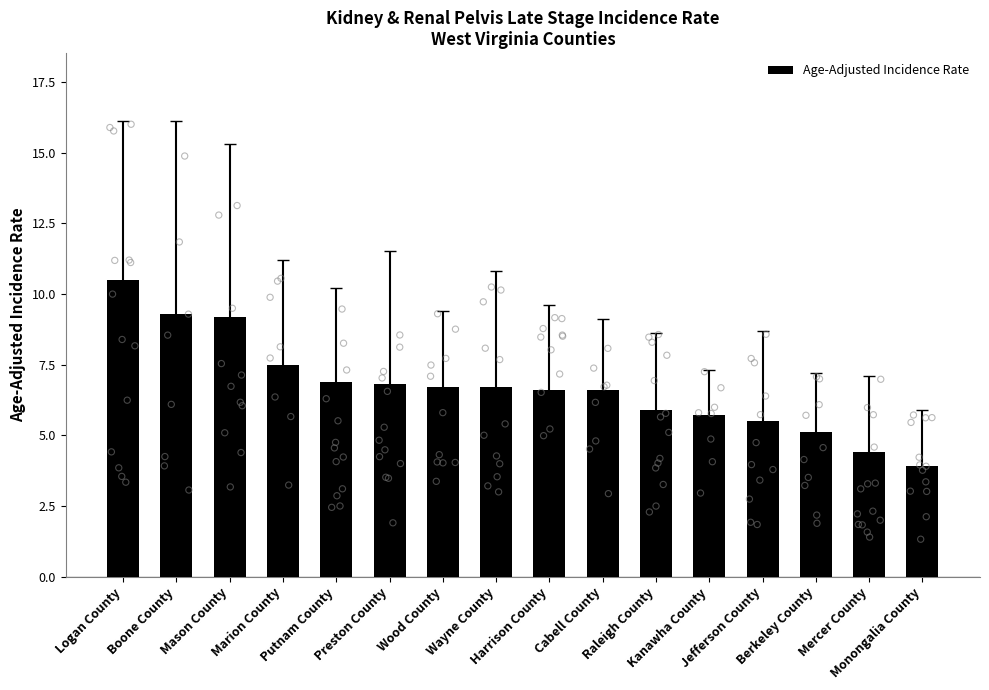

What is the change in value from Marion County to Kanawha County?

-1.8